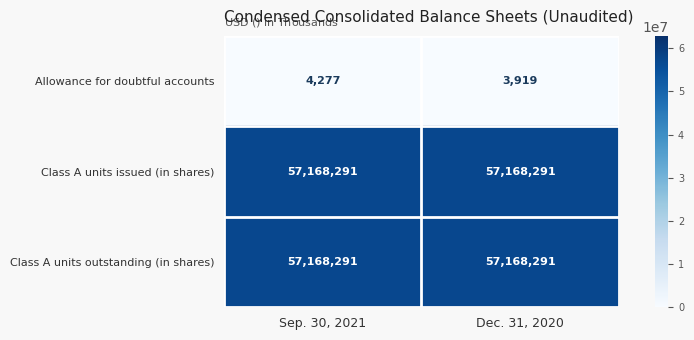

True or false: Allowance for doubtful accounts has a value of 6959 at Sep. 30, 2021.

False